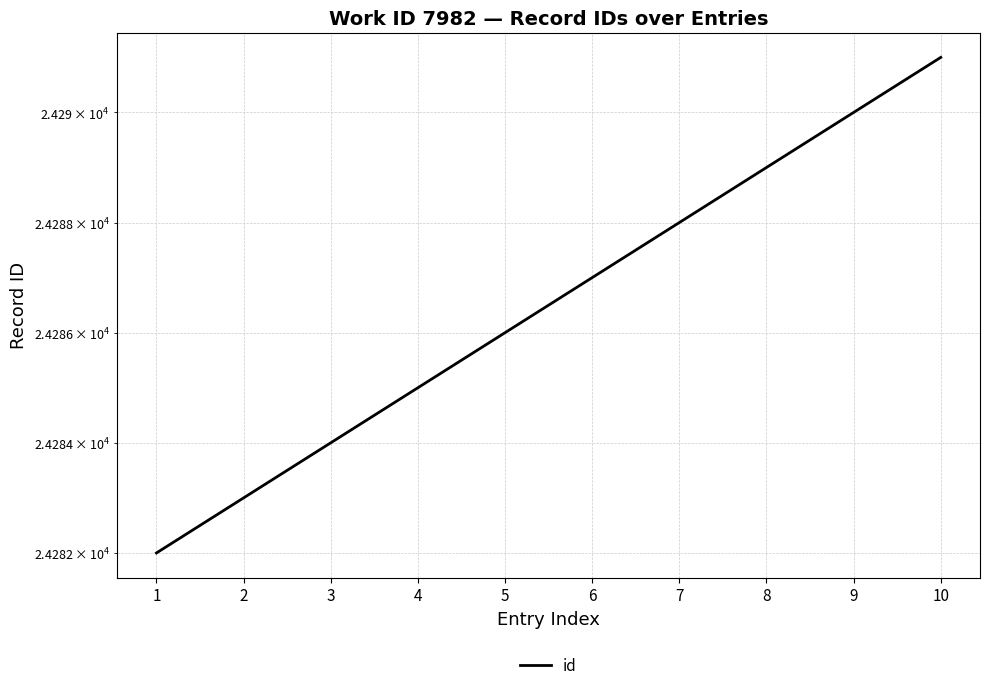

What is the maximum value shown in the chart?

24291